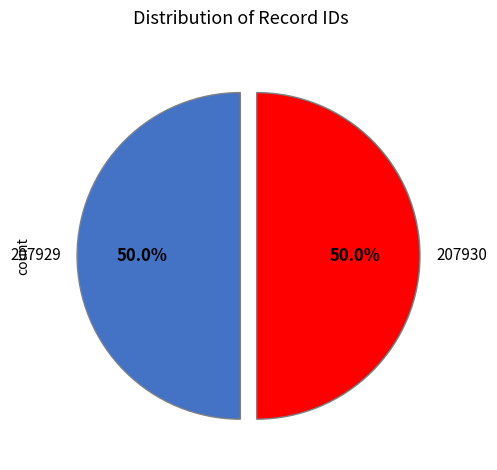

Approximately how many times larger is the value at 207929 compared to 207930?

1.0